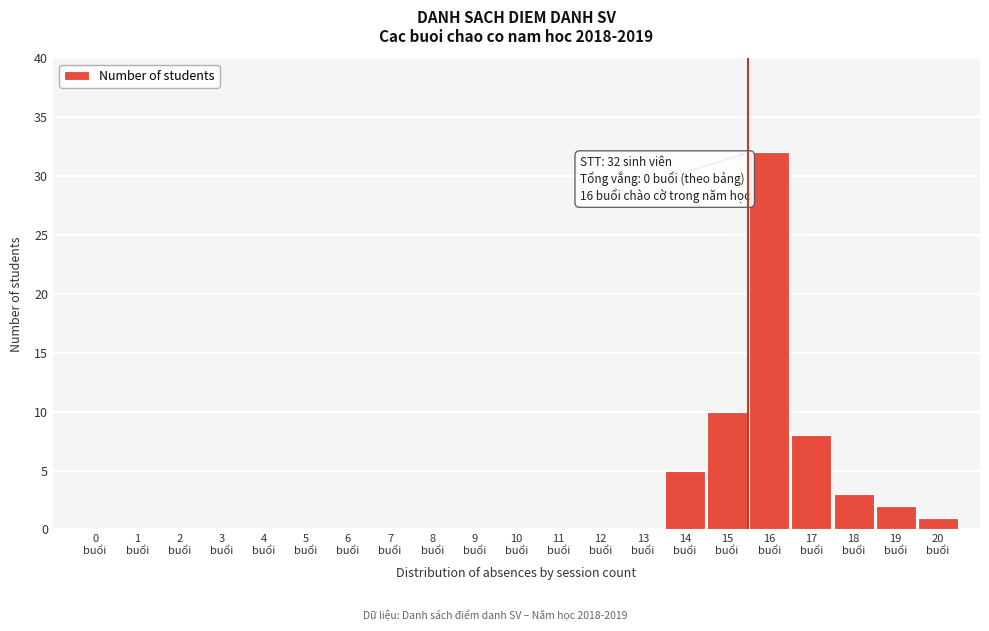

What is the sum of all values?

61